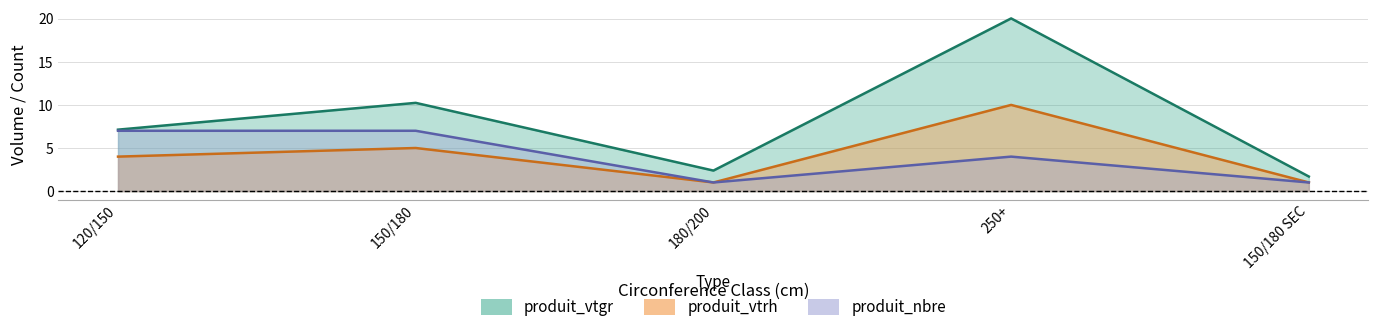

True or false: produit_nbre and produit_vtgr intersect in this chart.

False